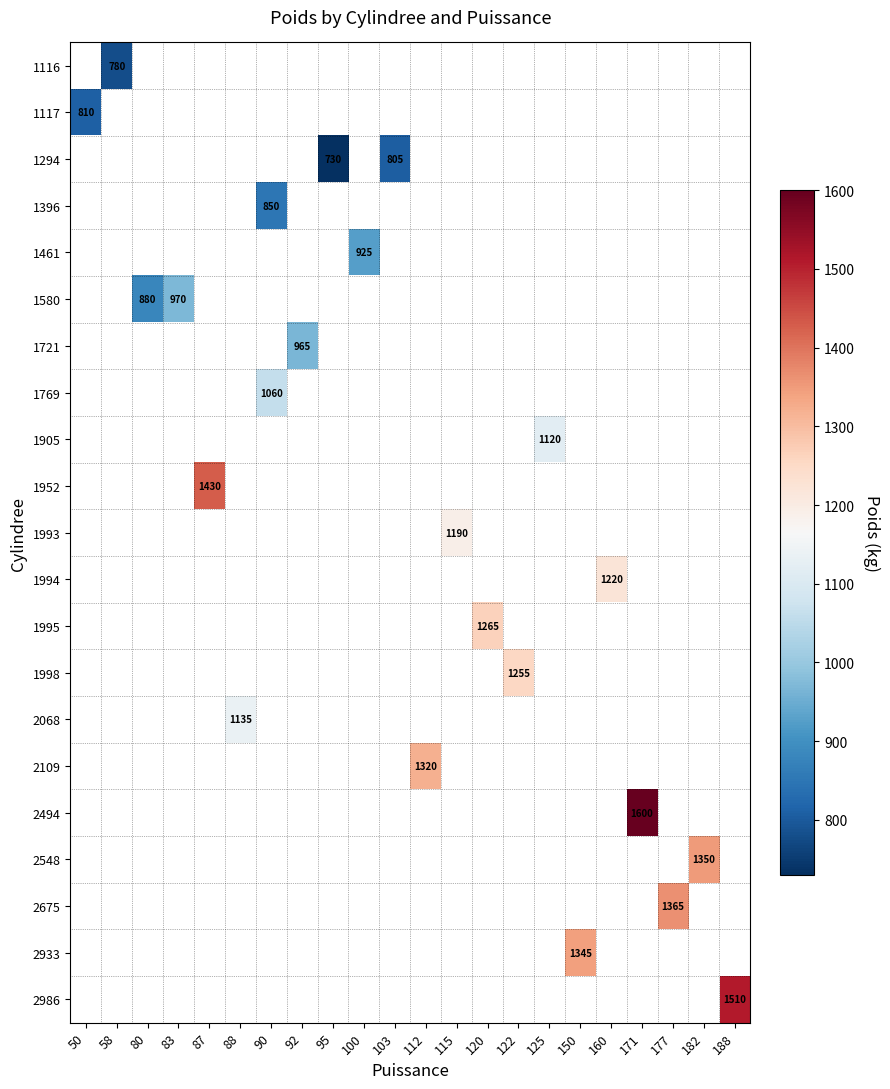

What is the greatest value displayed?

1600.0